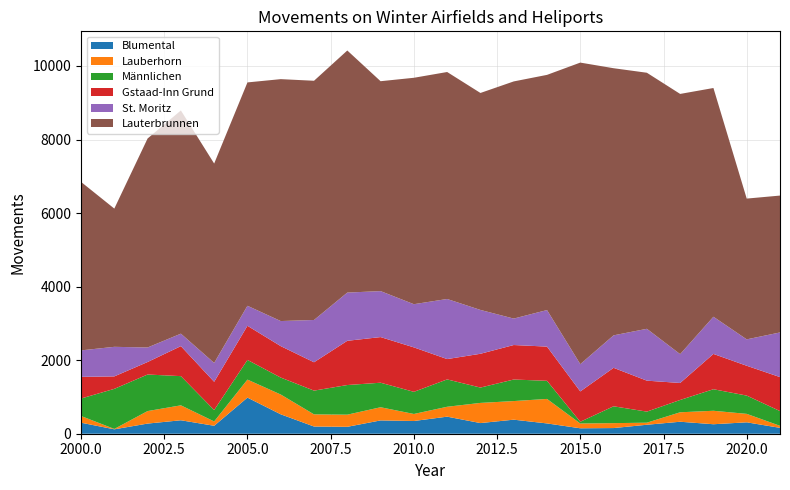

Reading left to right, what are all the values shown in this chart?

Blumental: 300	120	276	366	216	982	528	196	188	362	346	464	290	382	280	148	154	244	326	258	310	160
Lauberhorn: 182	10	340	406	118	490	538	330	330	358	191	269	548	506	666	130	134	56	257	366	230	55
Männlichen: 475	1090	994	794	310	535	461	646	806	667	602	744	417	586	493	47	458	301	335	586	497	401
Gstaad-Inn Grund: 589	339	340	816	768	928	855	771	1203	1241	1209	553	919	938	930	825	1046	842	462	960	811	924
St. Moritz: 720	804	395	339	513	544	682	1150	1311	1250	1174	1634	1192	719	994	742	883	1410	784	1011	718	1214
Lauterbrunnen: 4582	3759	5683	6070	5422	6074	6578	6505	6583	5708	6157	6172	5900	6449	6395	8200	7264	6963	7076	6220	3828	3722